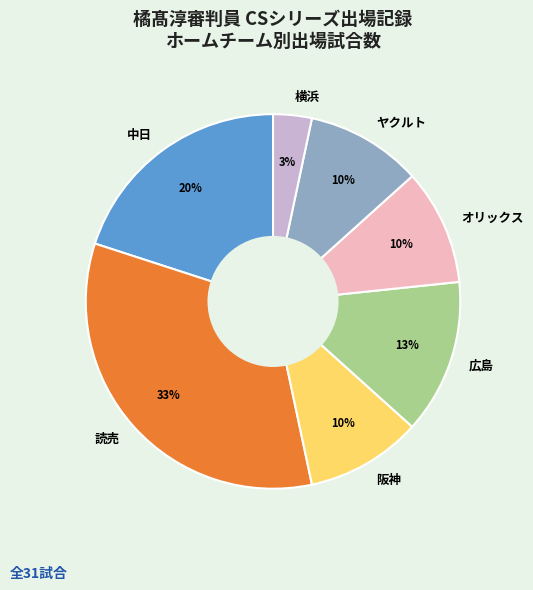

Between ヤクルト and 広島, which is larger?

広島